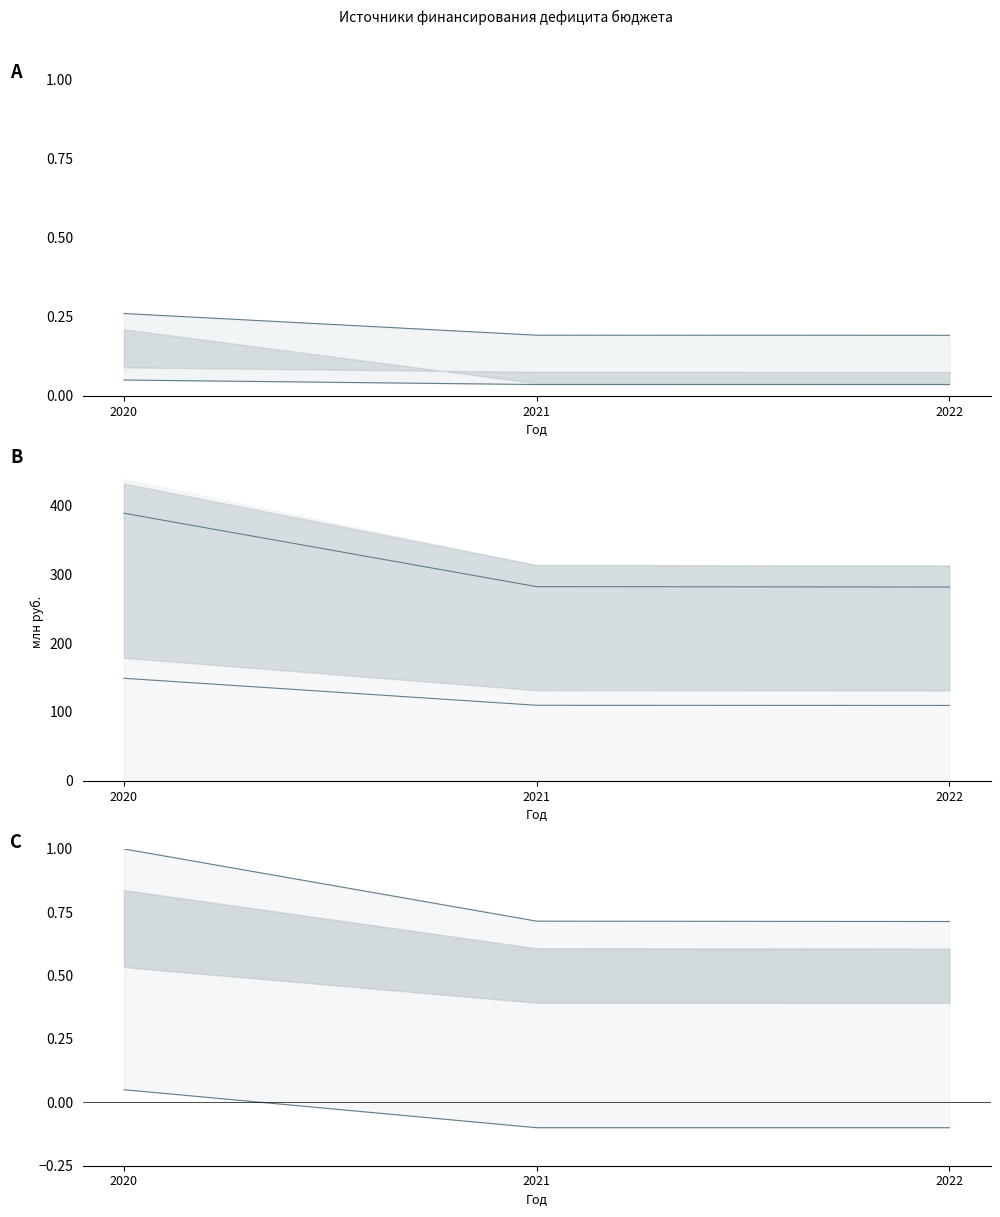

Which category has the highest value in the Нижняя граница series?

2020